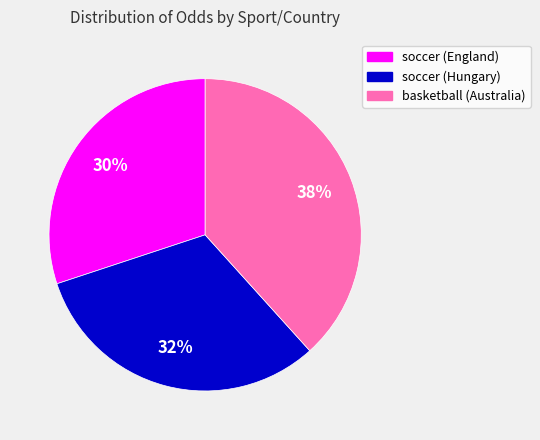

The soccer (Hungary) slice represents 32% of the pie. True or false?

True